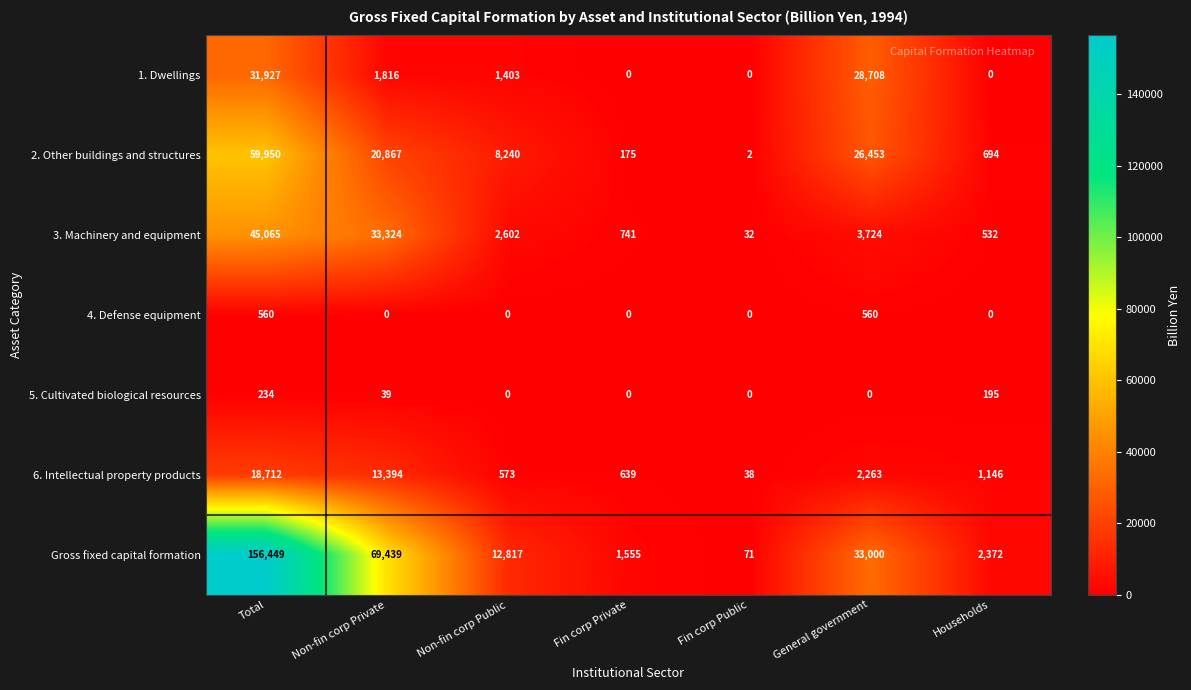

What is the average value of the 1. Dwellings series?

9122